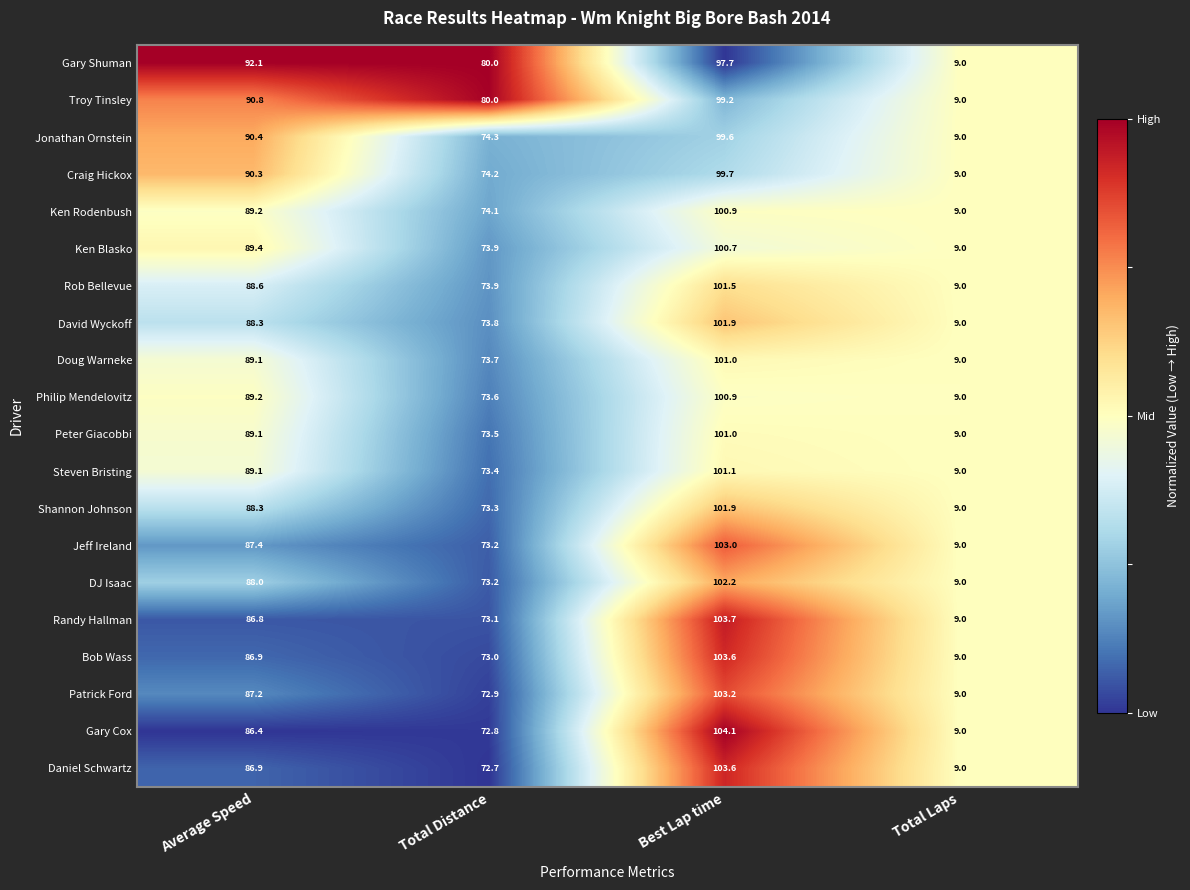

What is the difference between the second highest and second lowest values in the Gary Shuman series?

12.1